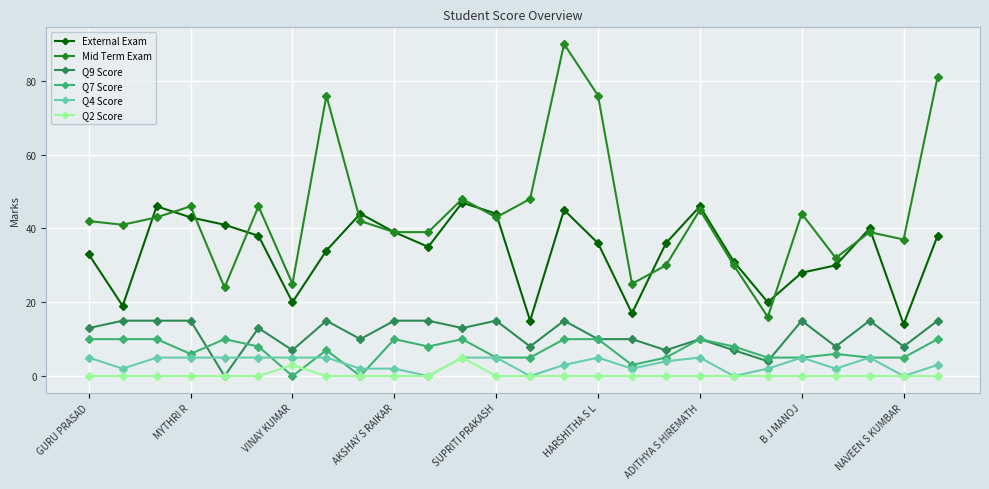

What is the greatest value displayed?

90